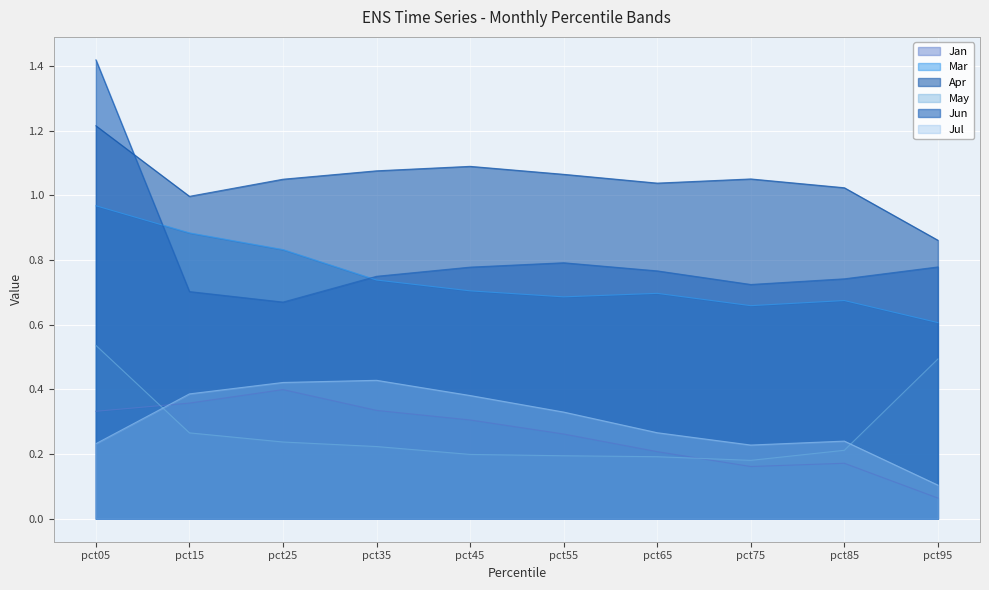

Is the value of Jan at pct05 greater than the value of Mar at pct15?

No